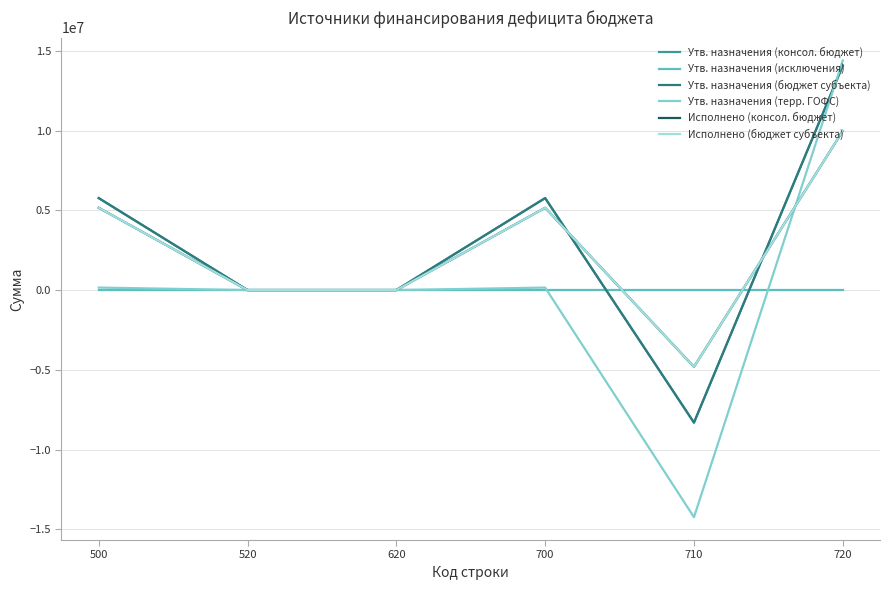

Is this an area chart (filled region under the line)?

No